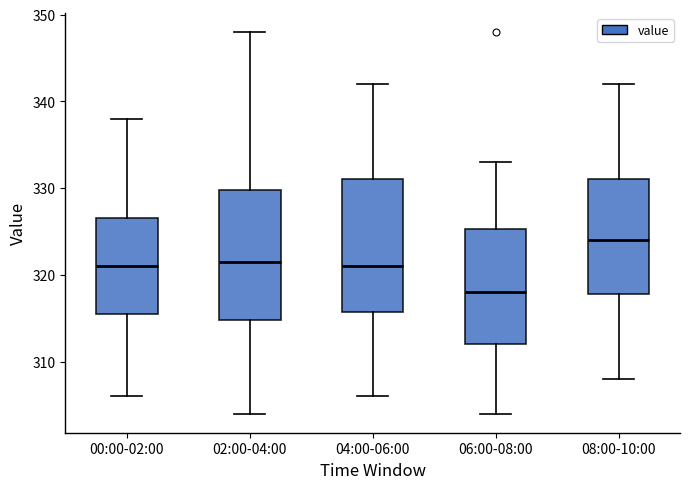

Reading left to right, transcribe this box plot: for each box, give where its median line is, the range the box spans, and where its two whiskers end, as read against the y-axis. The values are not printed on the chart, so give them approximately, as read against the axis.

00:00-02:00: median 321, box 316 to 327, whiskers 306 to 338
02:00-04:00: median 322, box 315 to 330, whiskers 304 to 348
04:00-06:00: median 321, box 316 to 331, whiskers 306 to 342
06:00-08:00: median 318, box 312 to 325, whiskers 304 to 333
08:00-10:00: median 324, box 318 to 331, whiskers 308 to 342